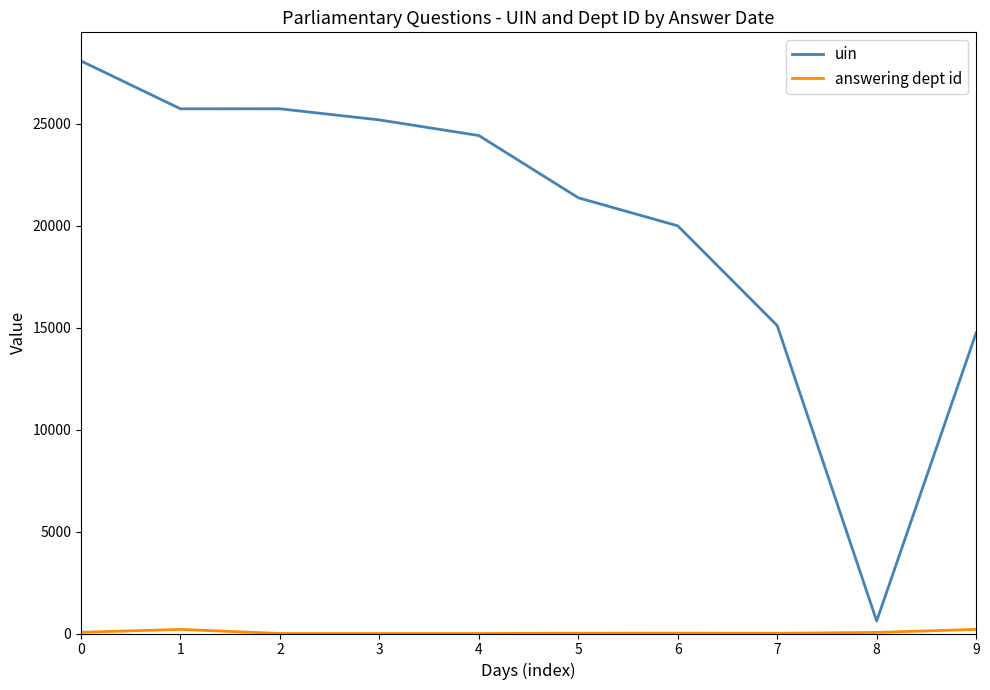

Which series changed the most between 0 and 5?

uin